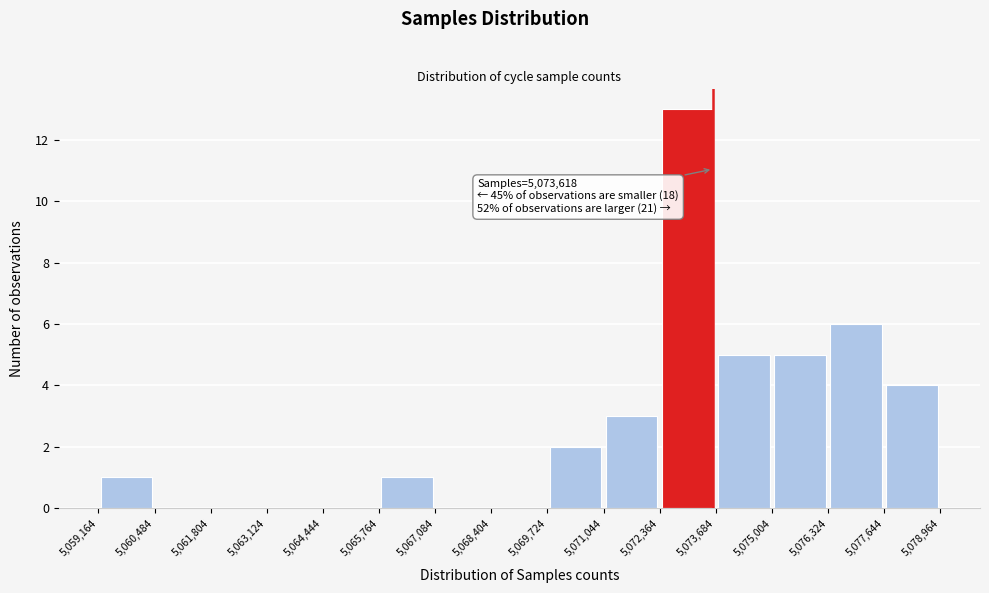

Which range on the x-axis has the tallest bar?

5,072,364 to 5,073,684